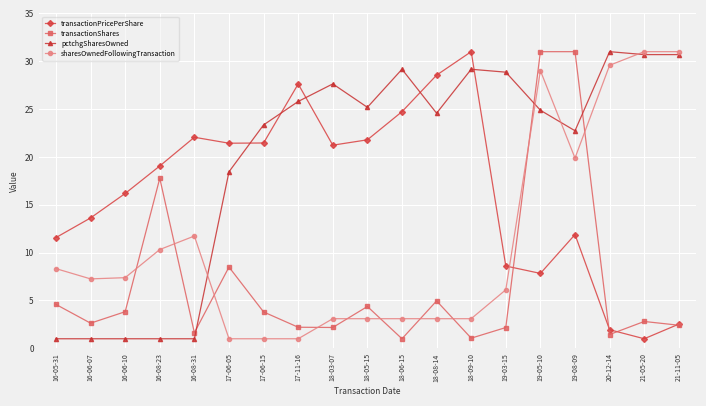

What is the spread (max minus min) of values at 18-03-07?

25.5